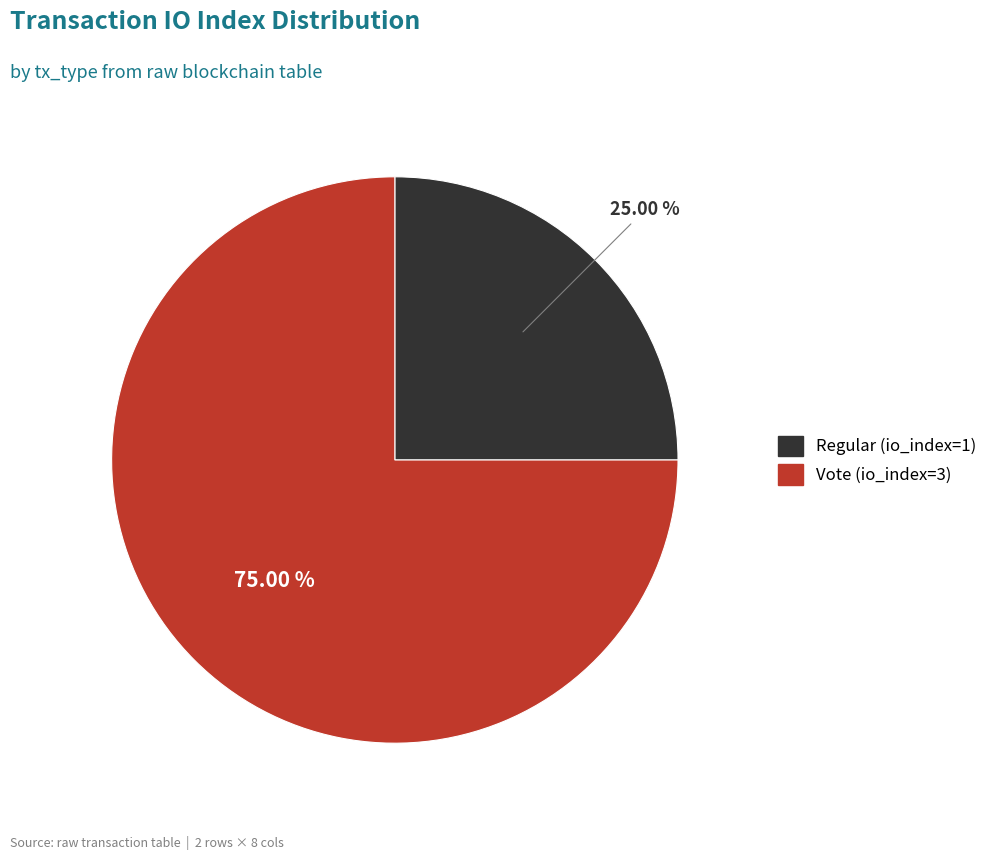

Rank the categories by value from highest to lowest.

Vote (io_index=3), Regular (io_index=1)